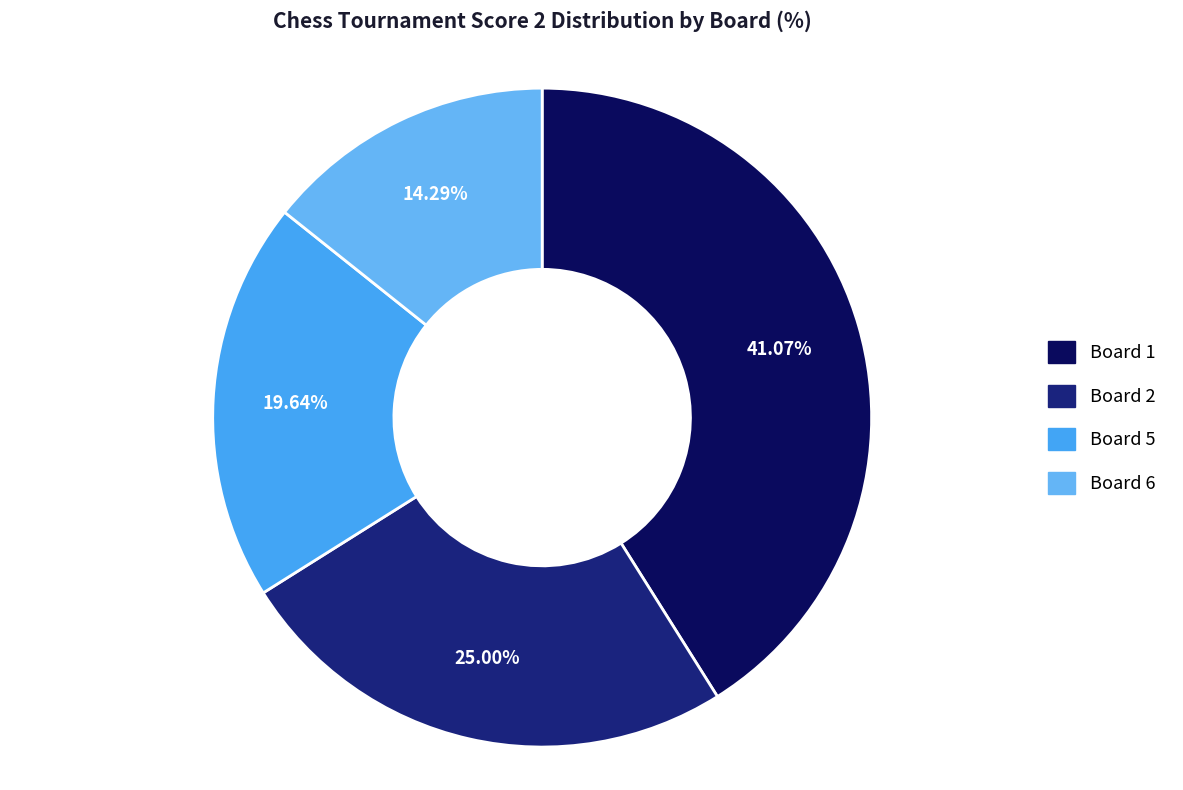

Count the number of slices in the pie.

4